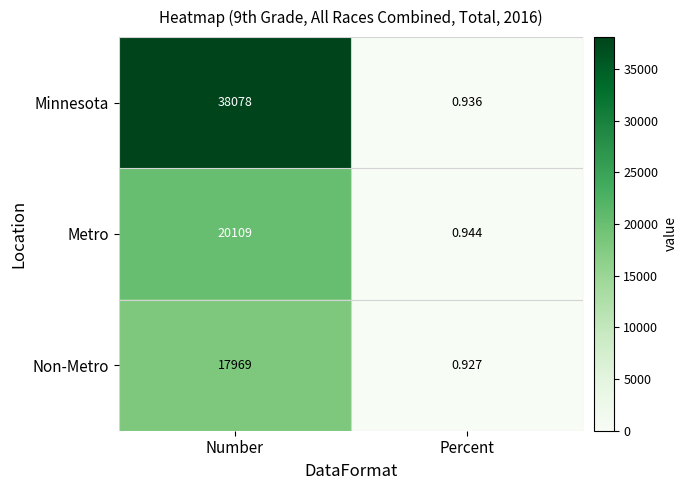

List the labels in order of Metro value, largest first.

Number, Percent